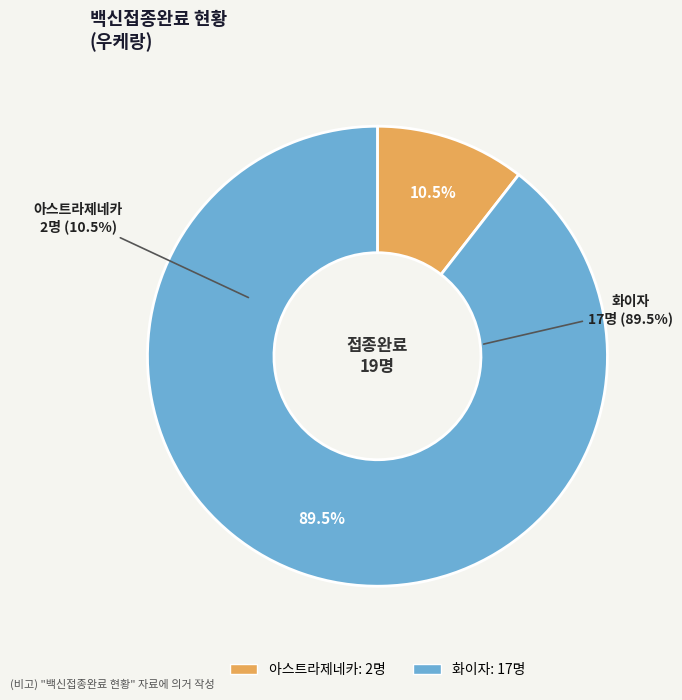

To the nearest percent, what percentage of the pie is 아스트라제네카?

11%